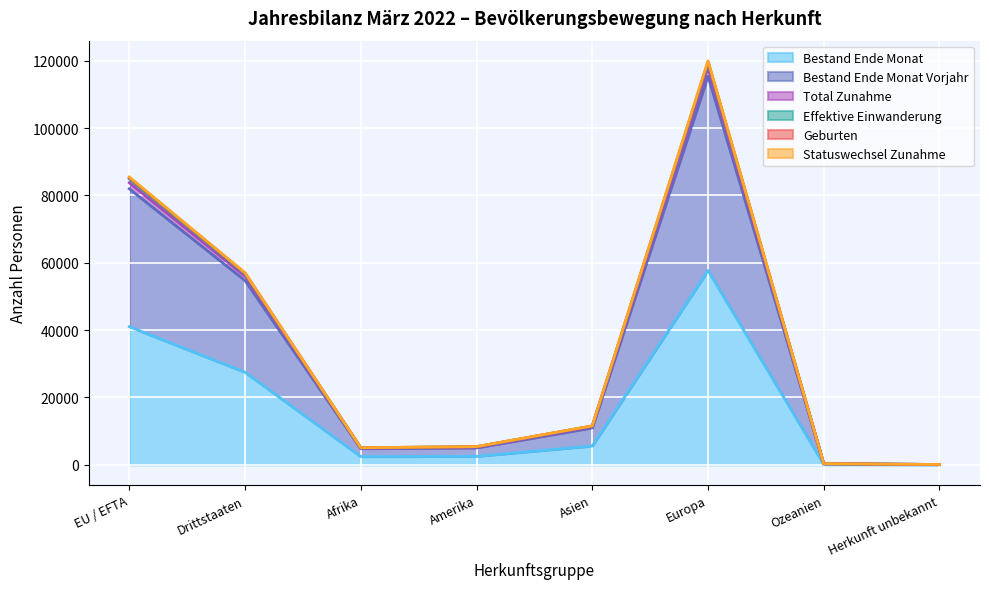

Where does the Geburten series first go above 11350?

EU / EFTA